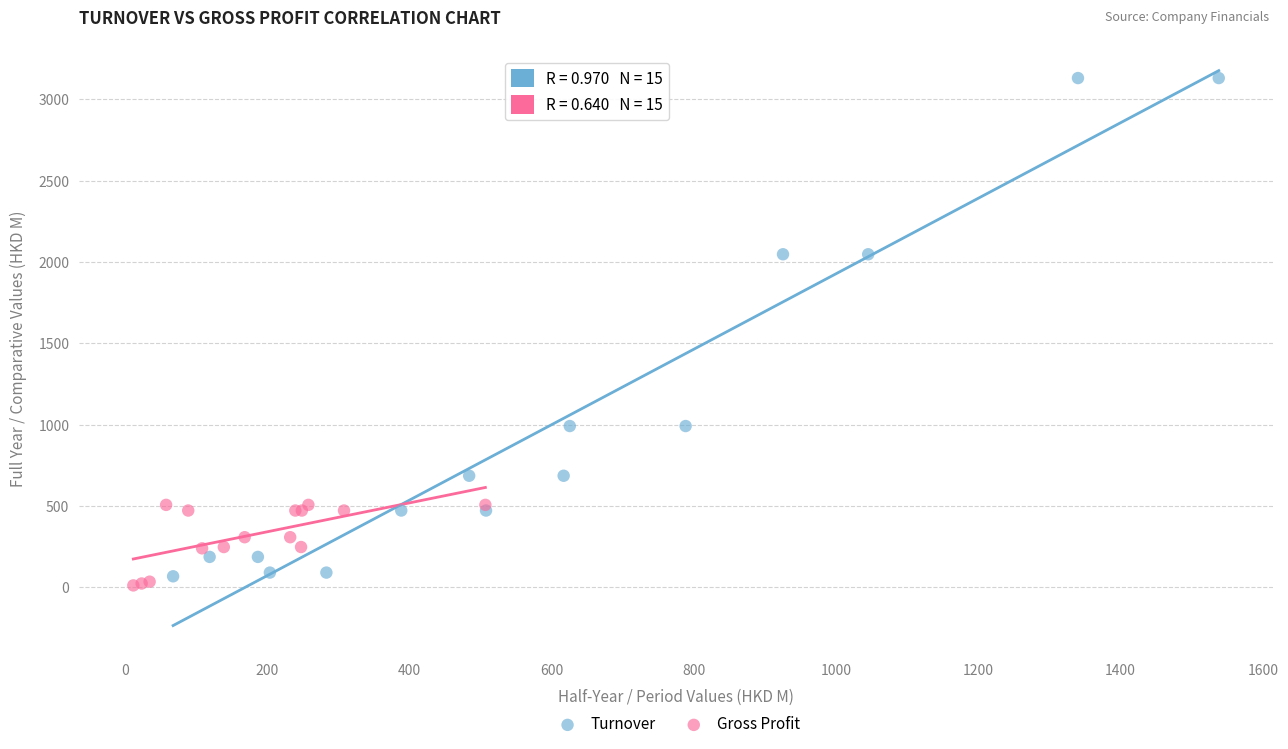

Which series contains the lowest Y value?

Gross Profit